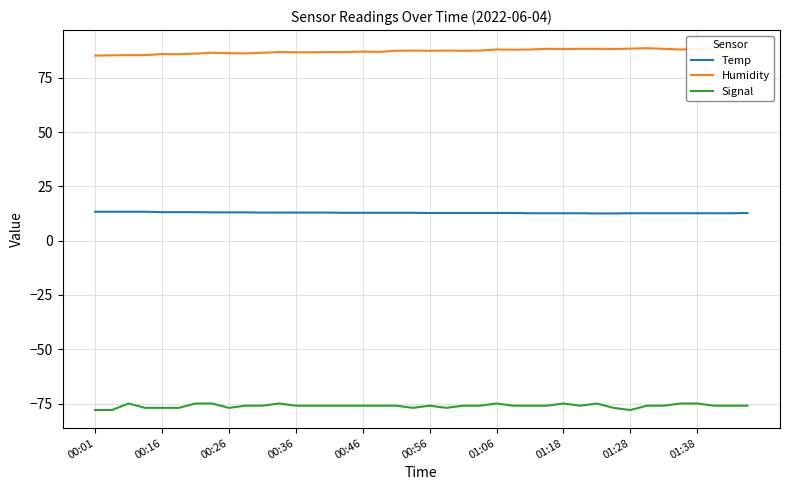

How many values in the Humidity series are below 87?

17